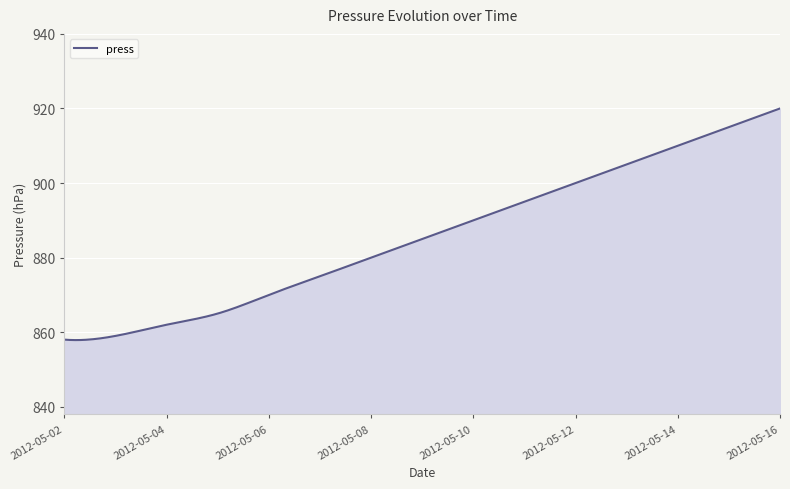

What is the difference between the maximum and minimum values?

62.1